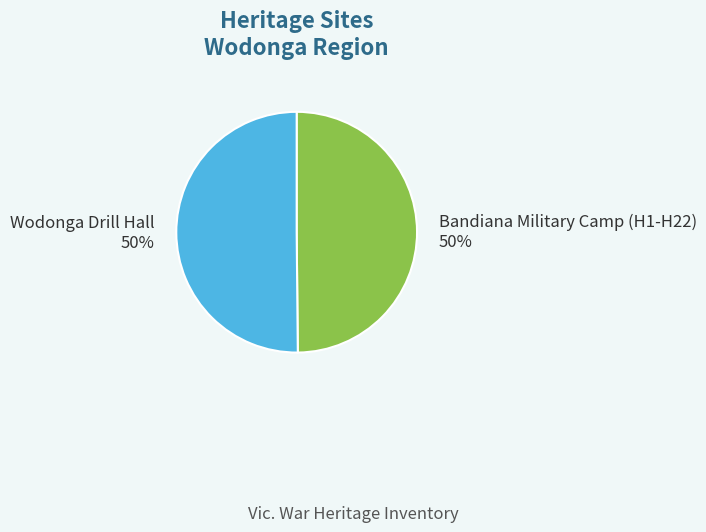

To the nearest percent, what is the combined percentage of Bandiana Military Camp (H1-H22) and Wodonga Drill Hall?

100%